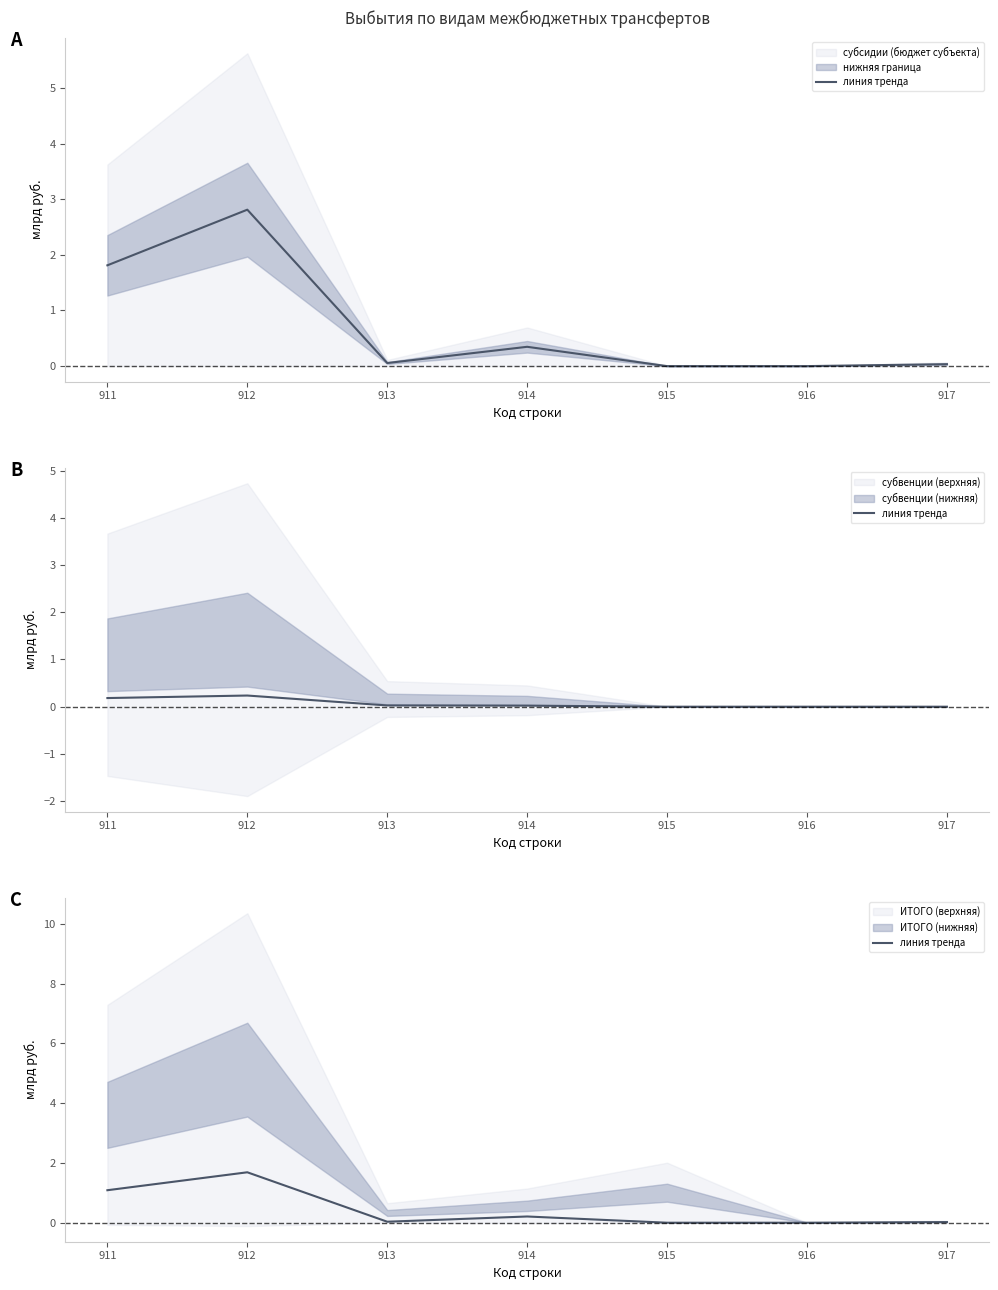

At which category does the chart reach its peak across all series?

912